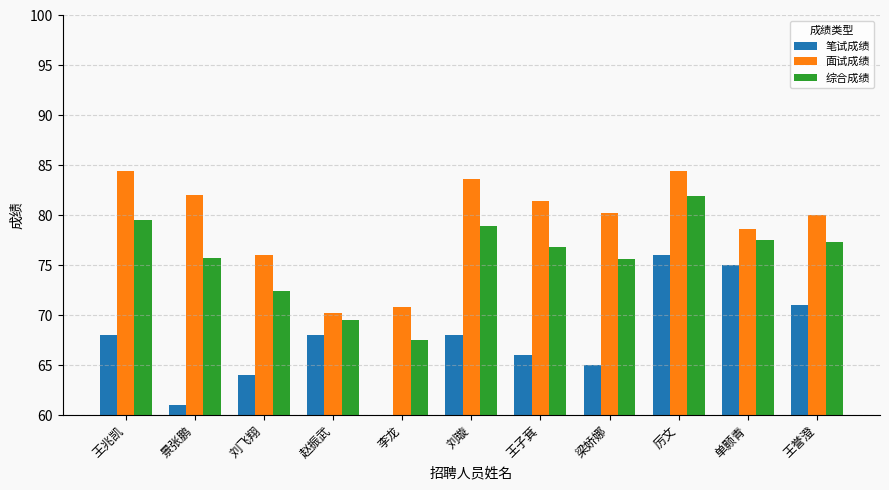

The 面试成绩 series shows 80.0 at 王誉澄. True or false?

True